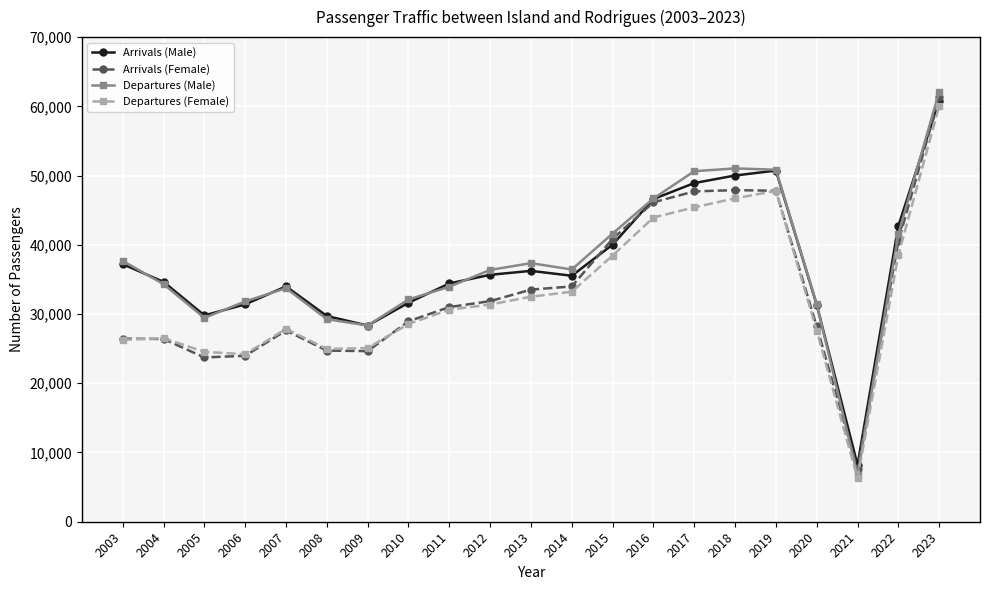

What is the value of the Arrivals (Female) point at the 15th from the left?

47712